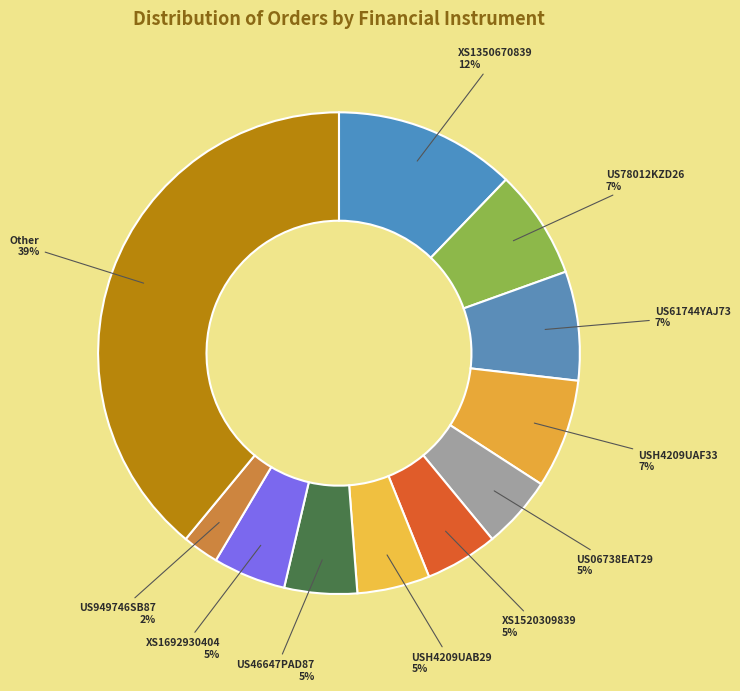

How many slices are in this pie chart?

11